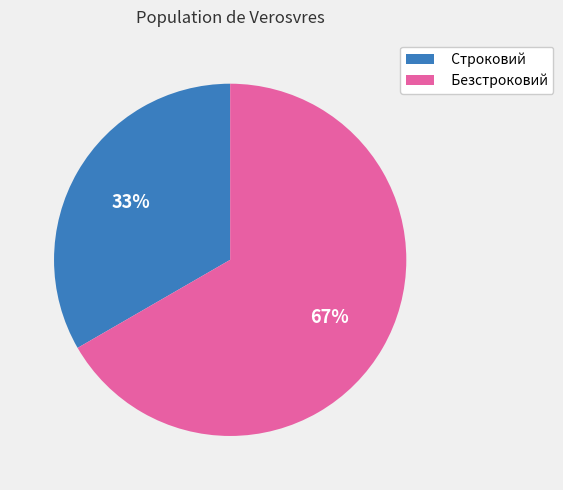

Rank the categories by value from lowest to highest.

Строковий, Безстроковий